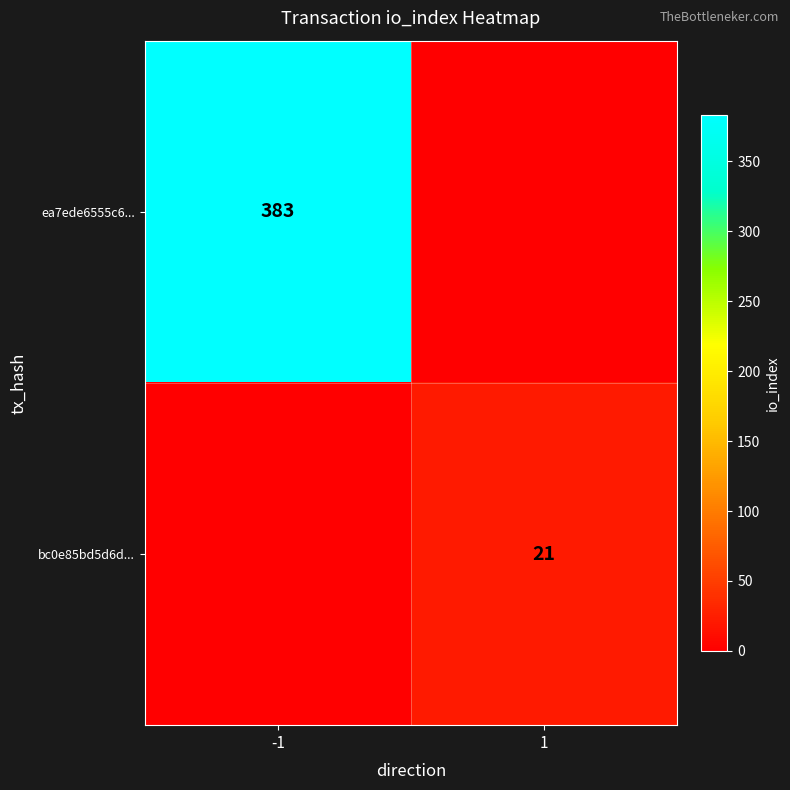

True or false: bc0e85bd5d6d... has a value of 21 at 1.

True